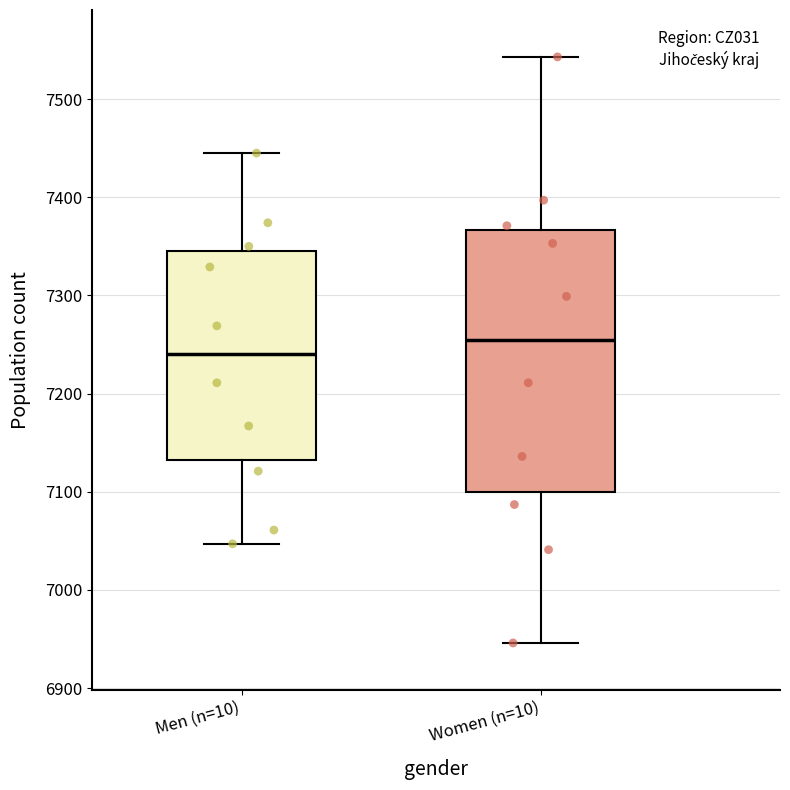

Which box's median line is the highest?

Women (n=10)